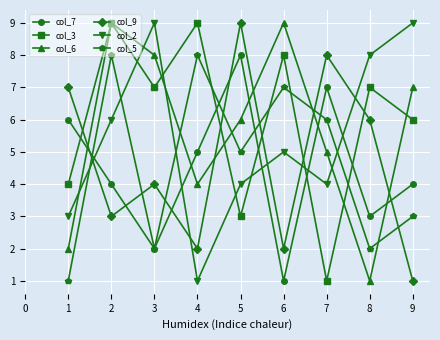

Reading left to right, list all the values displayed in this chart.

col_7: 6	4	2	5	8	1	7	3	4
col_3: 4	9	7	9	3	8	1	7	6
col_6: 2	9	8	4	6	9	5	1	7
col_9: 7	3	4	2	9	2	8	6	1
col_2: 3	6	9	1	4	5	4	8	9
col_5: 1	8	2	8	5	7	6	2	3